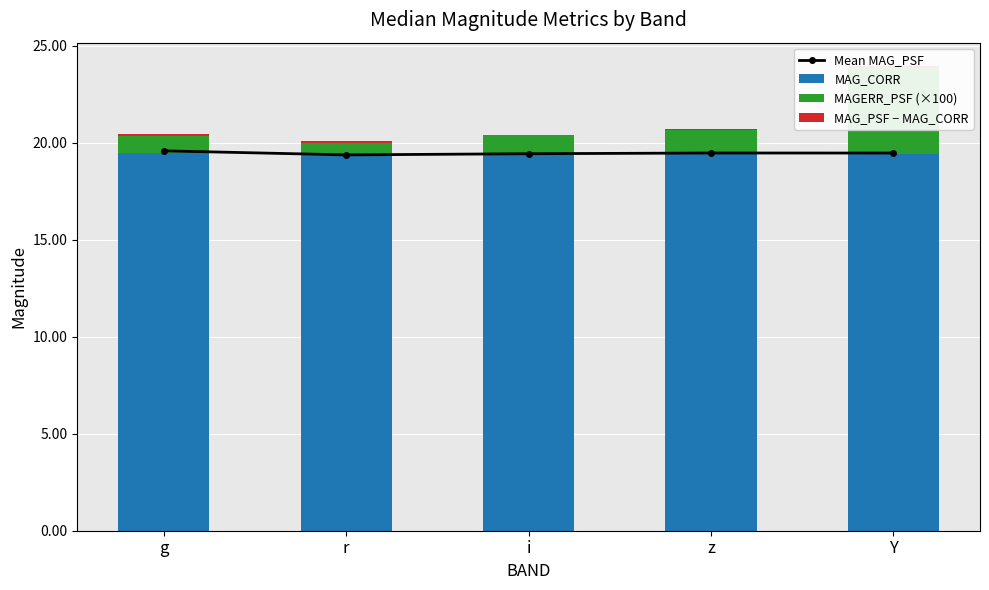

Between z and Y, which series saw the biggest shift?

MAGERR_PSF (×100)